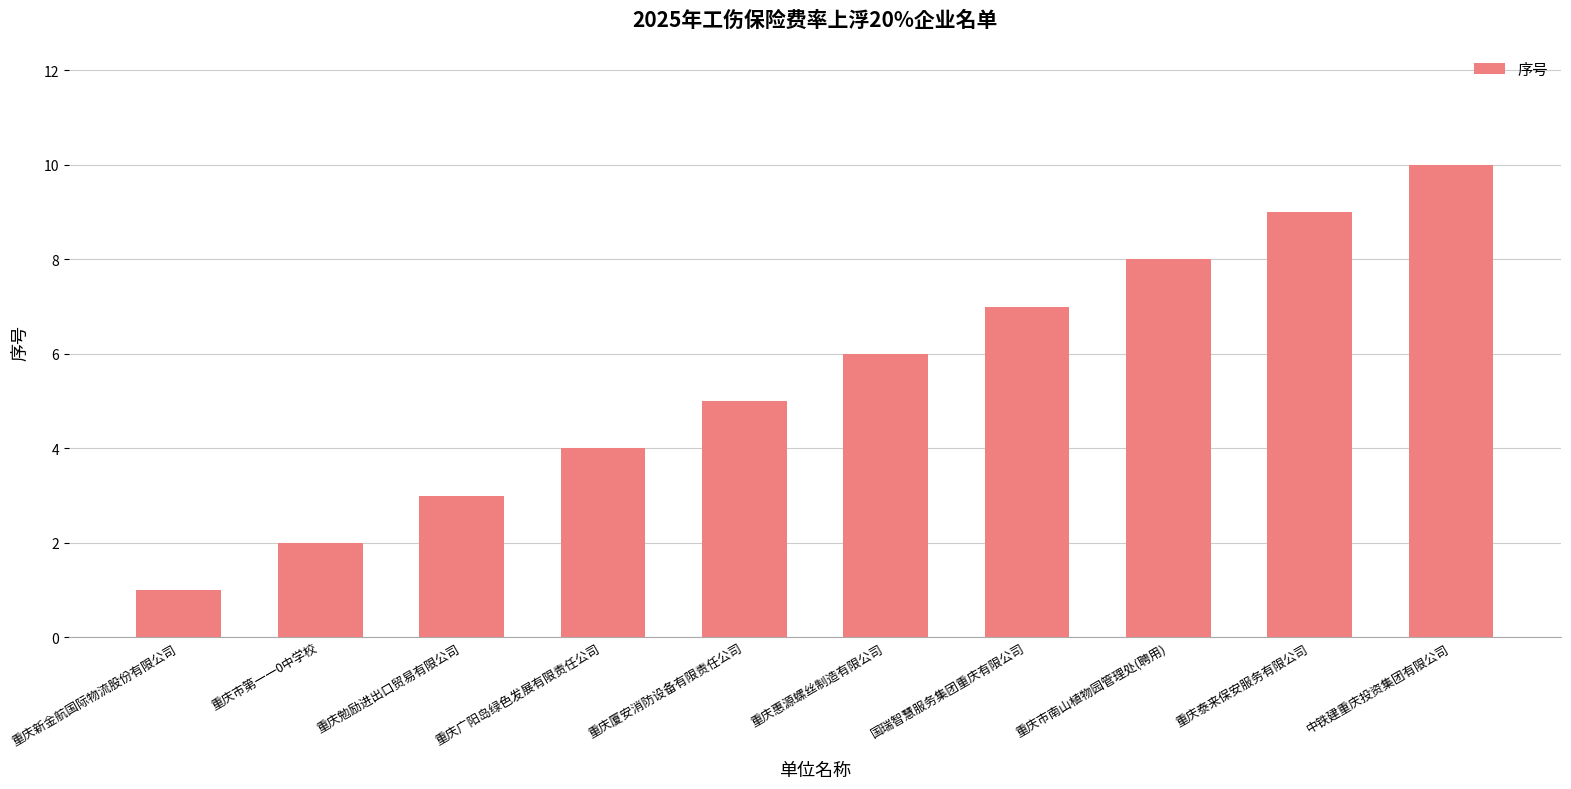

What is the change in value from 重庆市第一一0中学校 to 国瑞智慧服务集团重庆有限公司?

+5